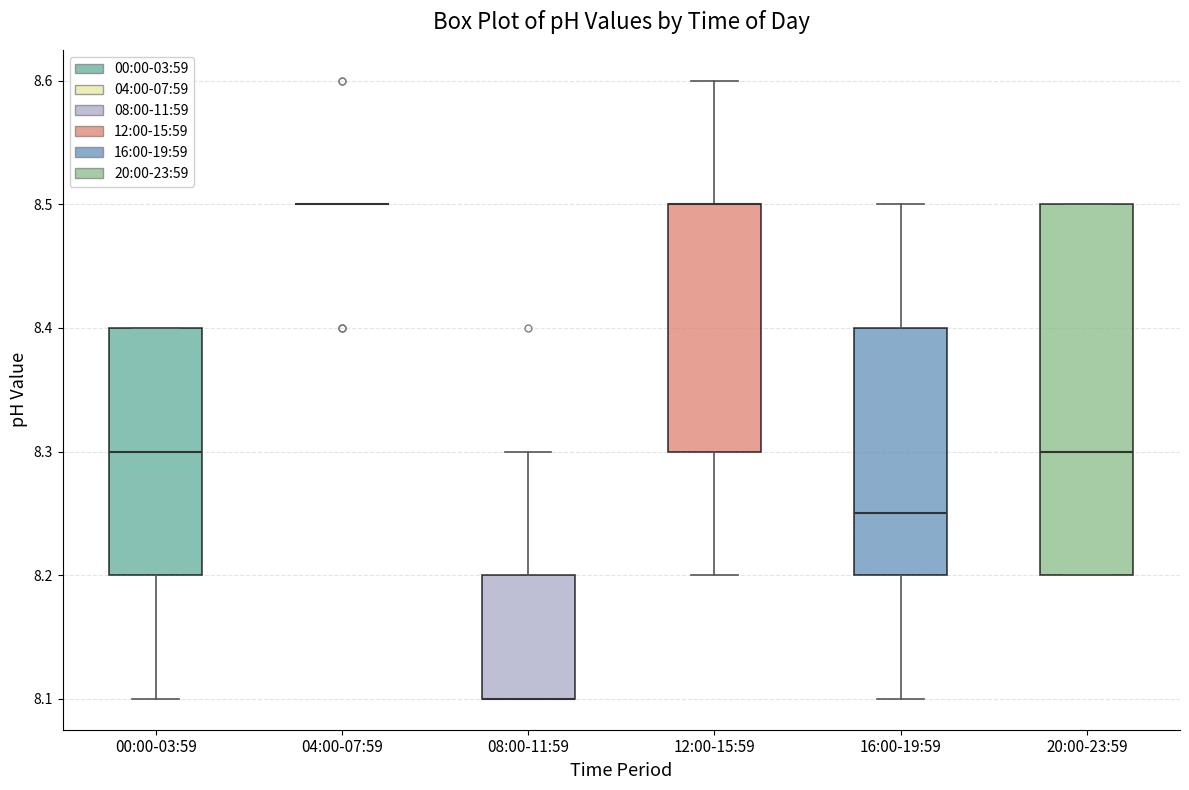

Comparing the boxes themselves (not the whiskers), which one is the tallest?

20:00-23:59